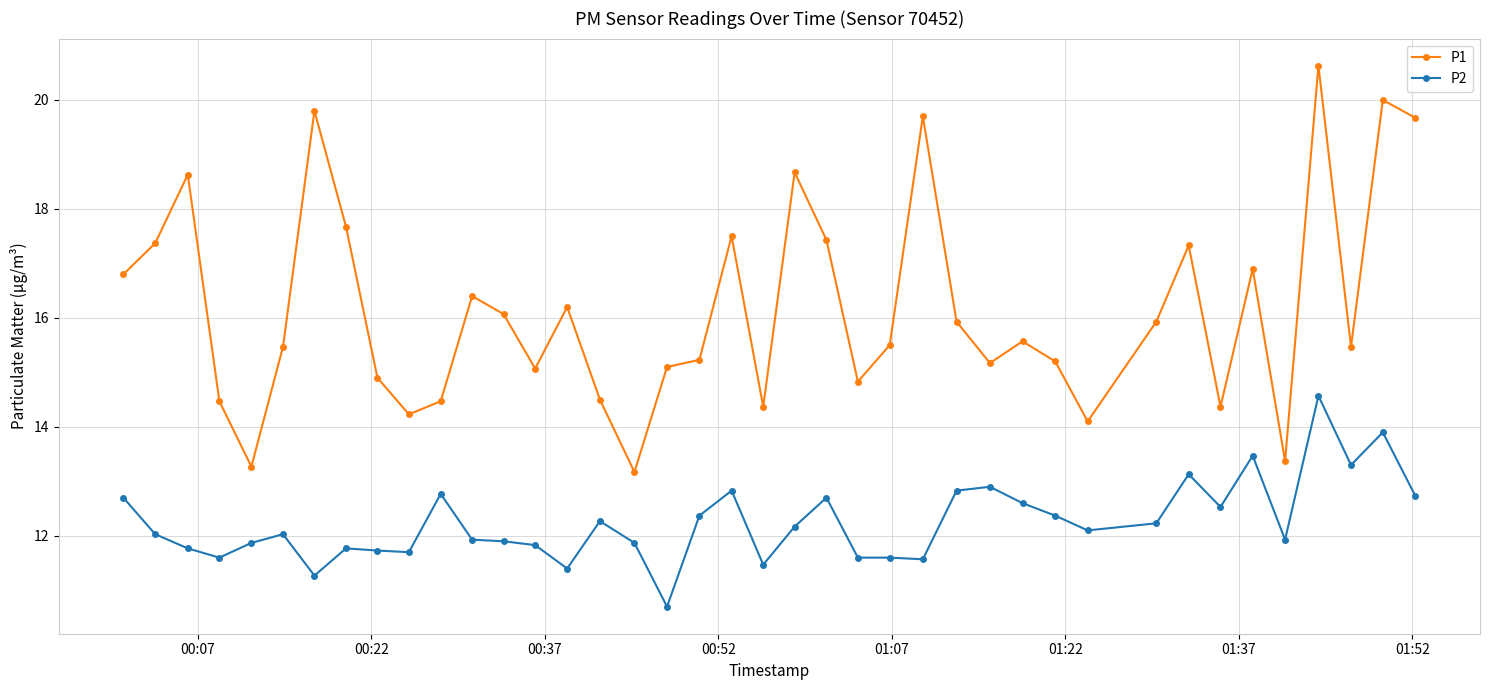

List the series in order of their overall mean, highest first.

P1, P2